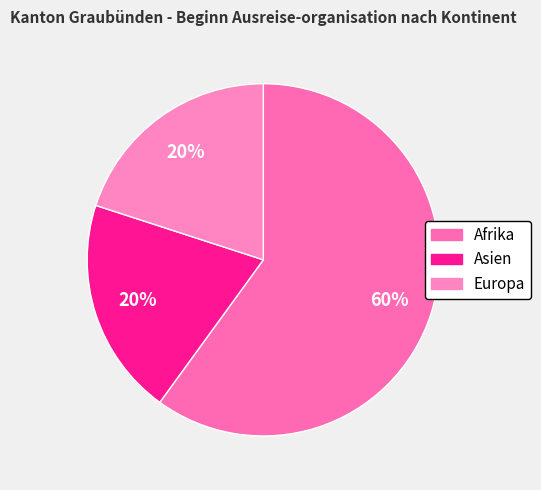

Does Asien account for over 50% of the chart?

No